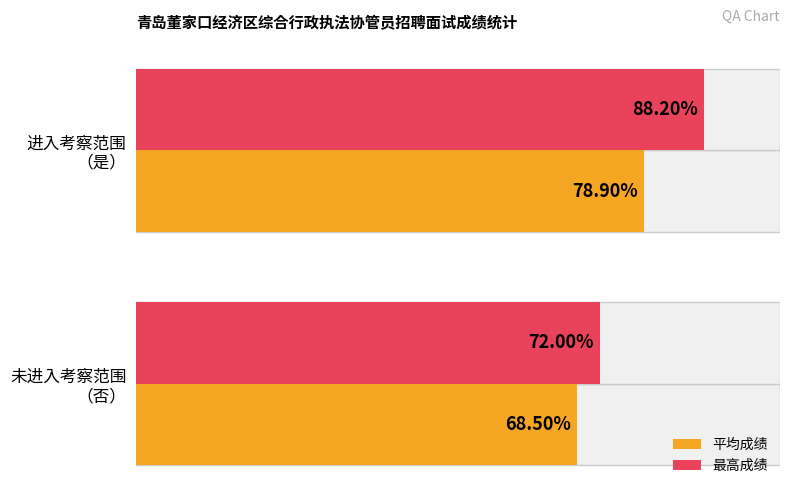

List the series in order of their peak value, lowest first.

平均成绩, 最高成绩